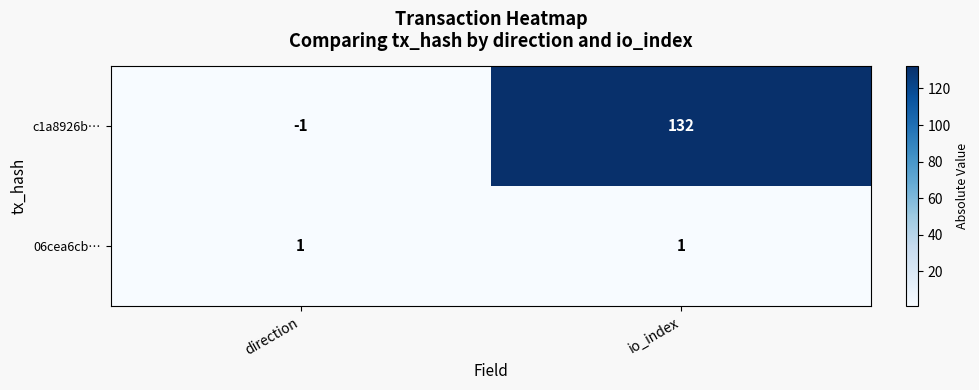

Count the number of categories in the chart.

2